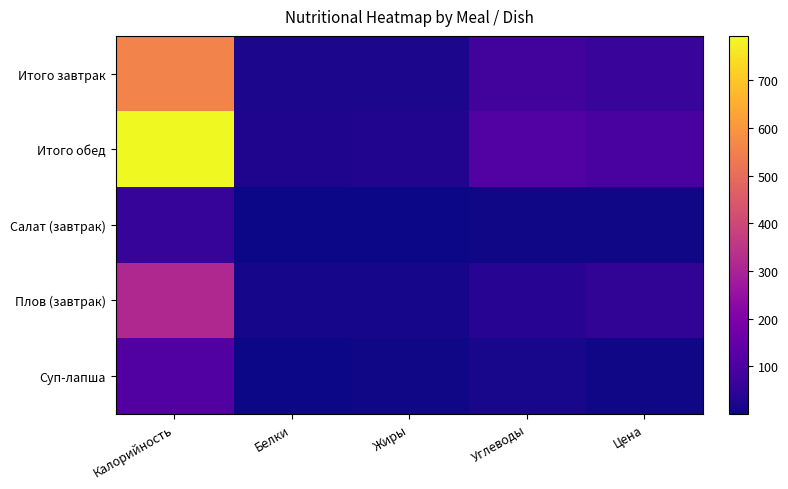

Reading left to right, extract all data points from this chart.

Итого завтрак: Калорийность=557.4	Белки=17.2	Жиры=16.9	Углеводы=82.3	Цена=64.6
Итого обед: Калорийность=792.7	Белки=24.0	Жиры=26.0	Углеводы=114.2	Цена=94.4
Салат (завтрак): Калорийность=60.1	Белки=1.0	Жиры=3.5	Углеводы=6.0	Цена=4.7
Плов (завтрак): Калорийность=315.0	Белки=12.2	Жиры=12.9	Углеводы=35.6	Цена=51.2
Суп-лапша: Калорийность=111.0	Белки=2.5	Жиры=5.6	Углеводы=13.9	Цена=5.4